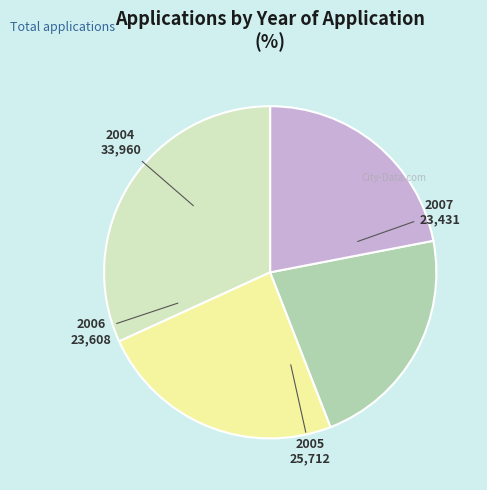

How many slices are in this pie chart?

4